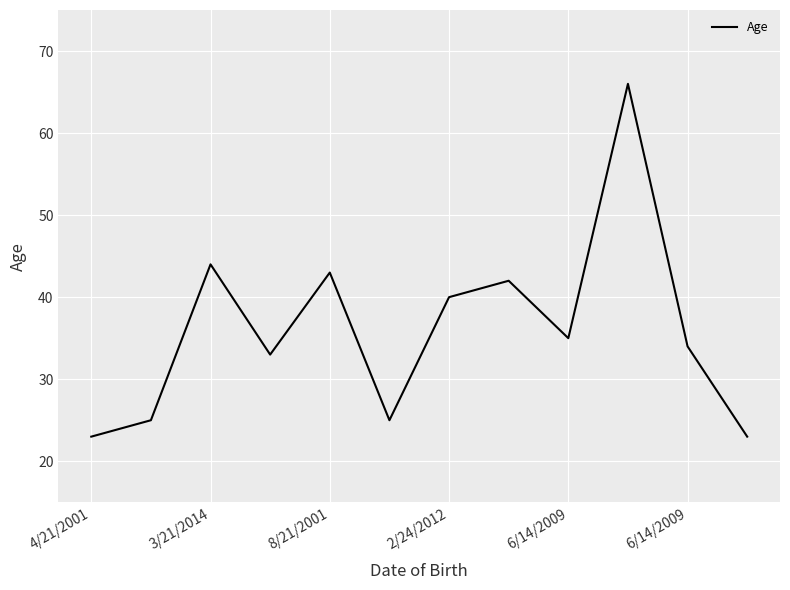

What is the difference between the maximum and minimum values?

43